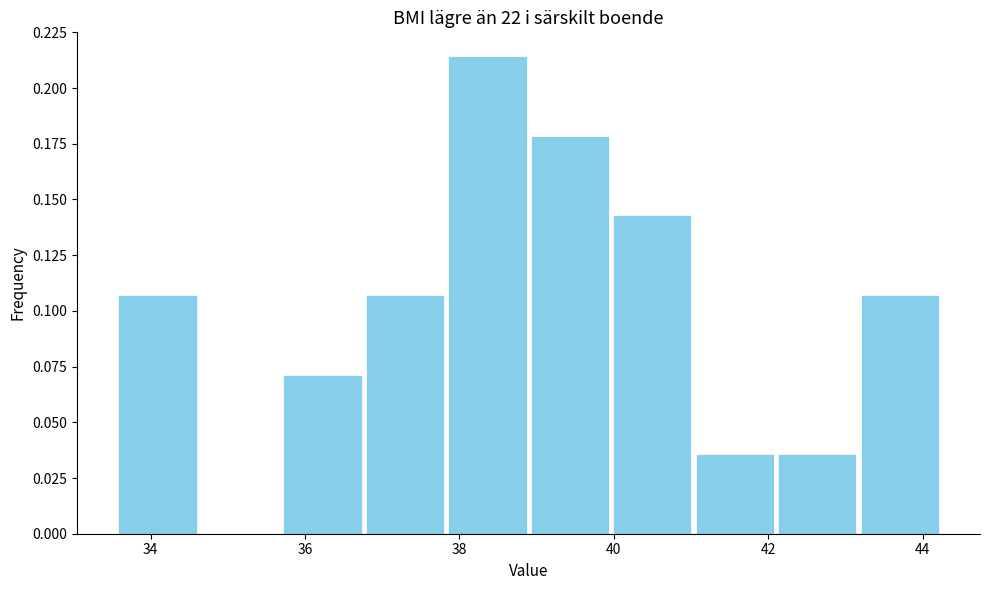

Reading left to right, list every bar in this chart as the range it spans on the x-axis followed by its height. Neither the bar edges nor the heights are printed on the chart, so give them approximately, as read against the axes.

33.6 to 34.6: 0.105
34.6 to 35.6: 0
35.6 to 36.8: 0.070
36.8 to 37.8: 0.105
37.8 to 38.8: 0.215
38.8 to 40.0: 0.180
40.0 to 41.0: 0.145
41.0 to 42.2: 0.035
42.2 to 43.2: 0.035
43.2 to 44.2: 0.105